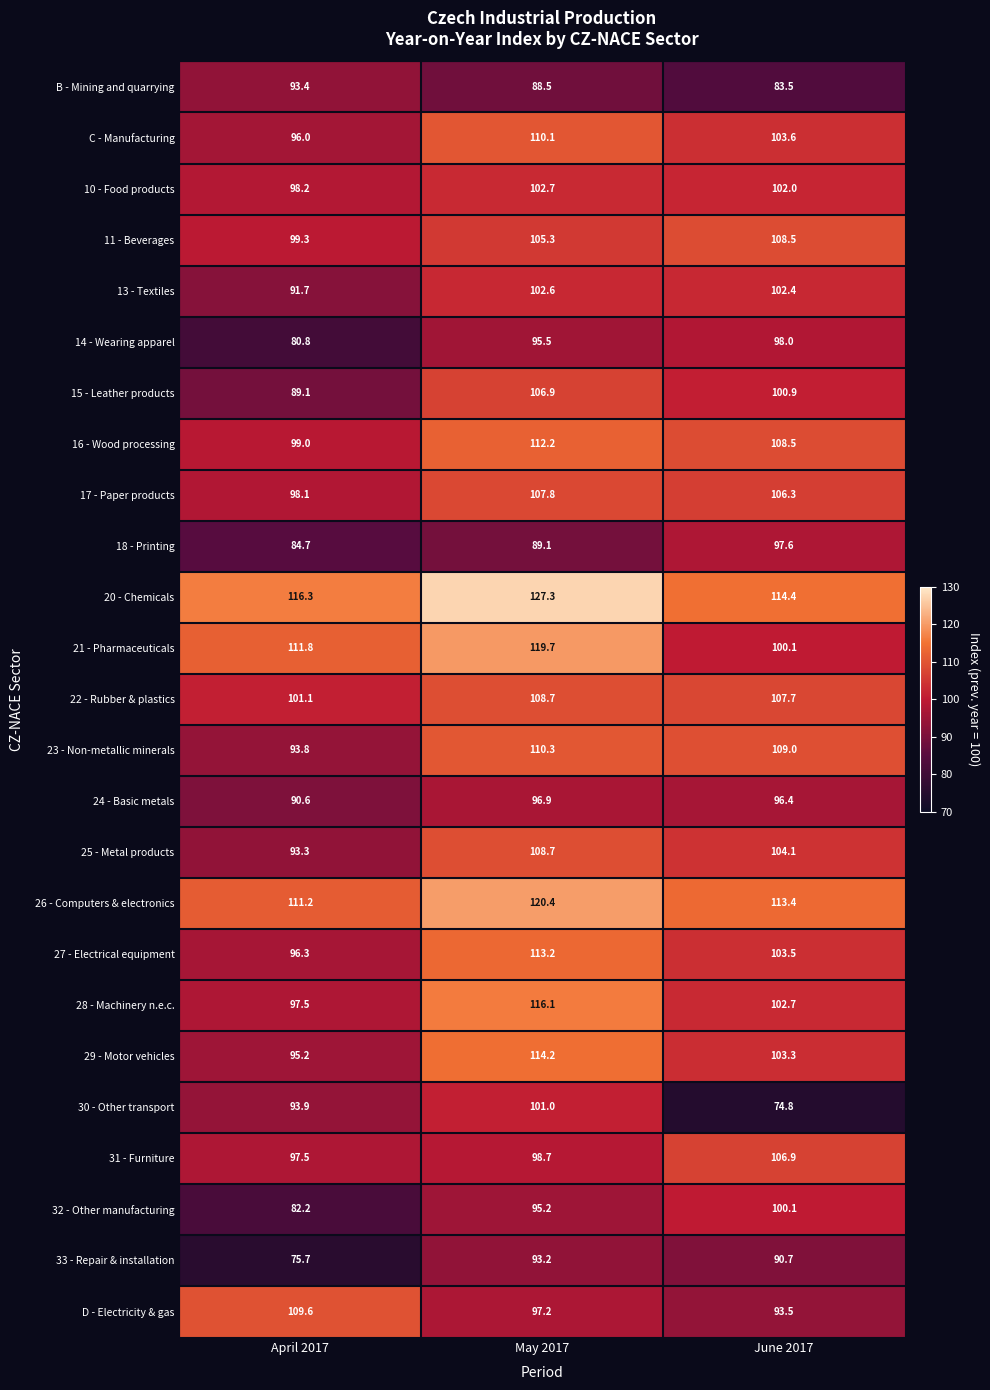

At which label does 30 - Other transport first exceed 93?

April 2017